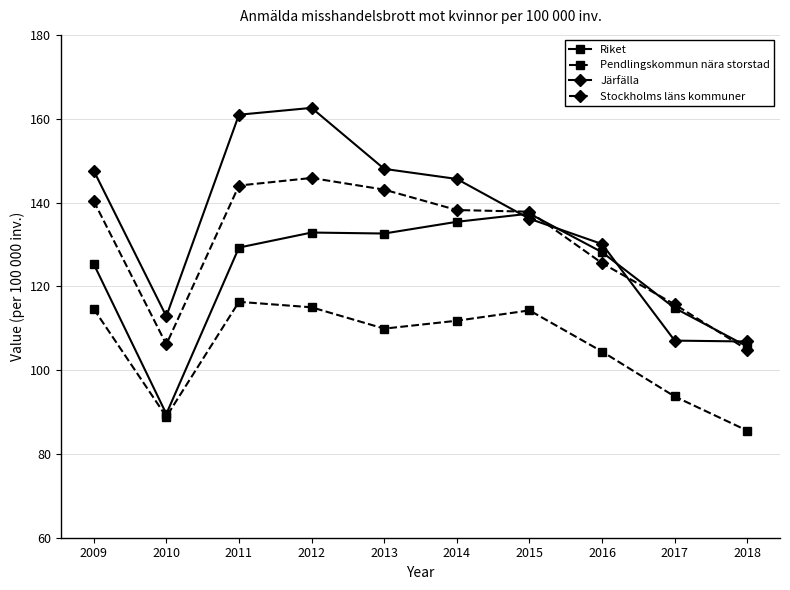

List the series in order of their overall mean, highest first.

Järfälla, Stockholms läns kommuner, Riket, Pendlingskommun nära storstad